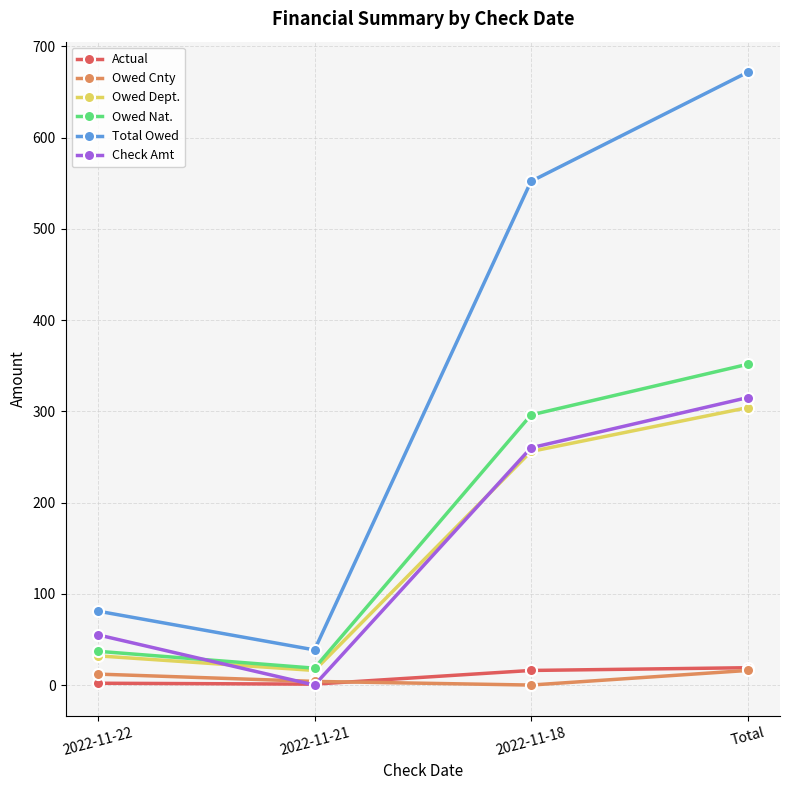

Which series has the widest spread of values?

Total Owed